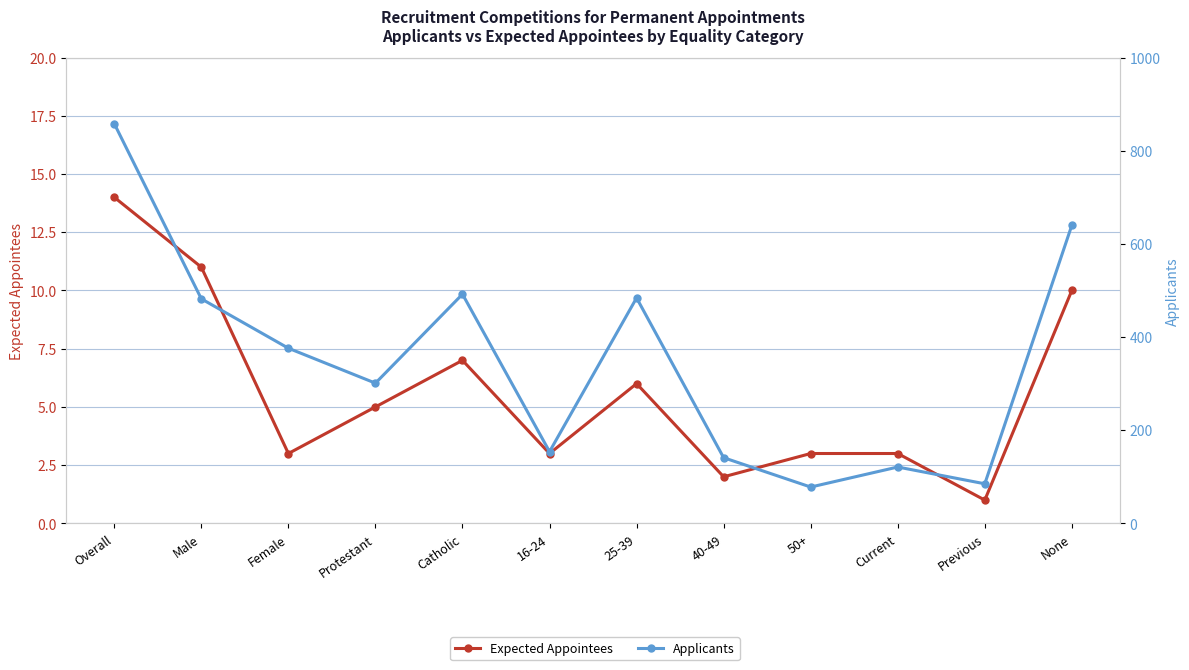

How many lines are shown in the chart?

2